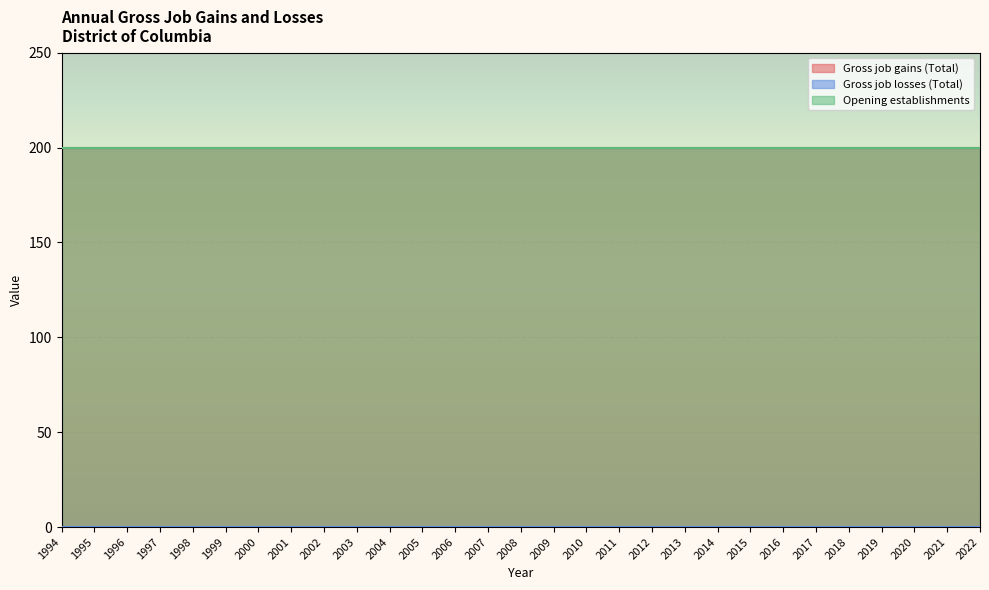

What is the difference between the highest and lowest values at 1997?

200